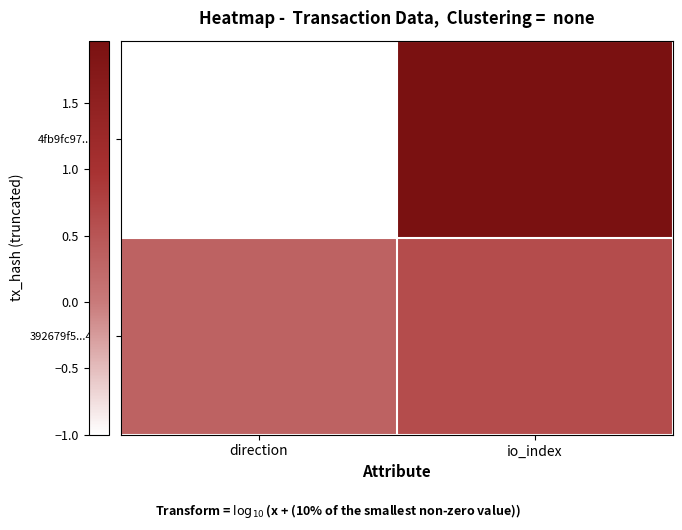

What is the spread (max minus min) of values at direction?

1.3